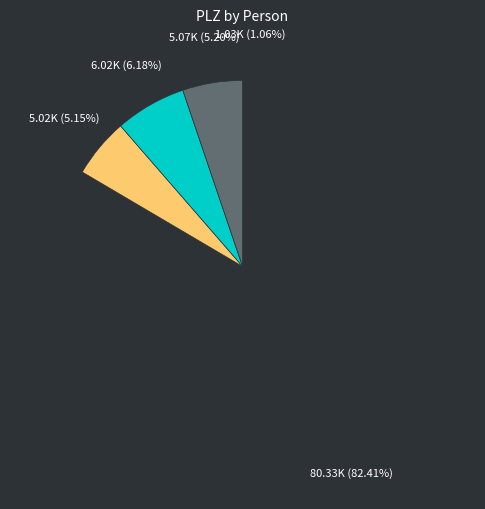

To the nearest percent, what is the difference between the largest and smallest slice percentages?

81%